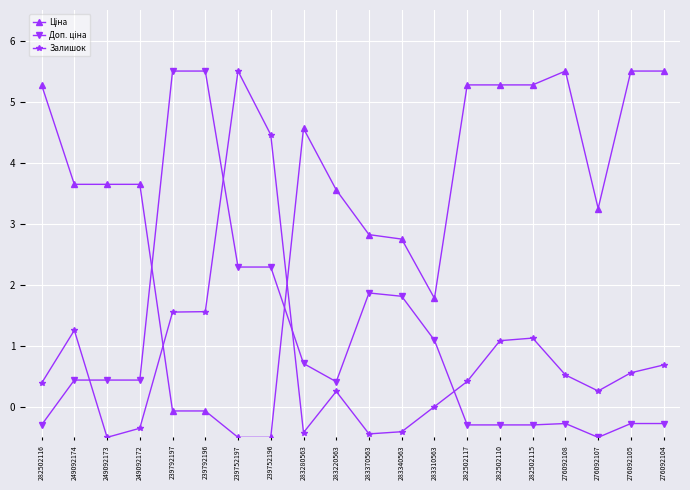

Count the number of categories in the chart.

20